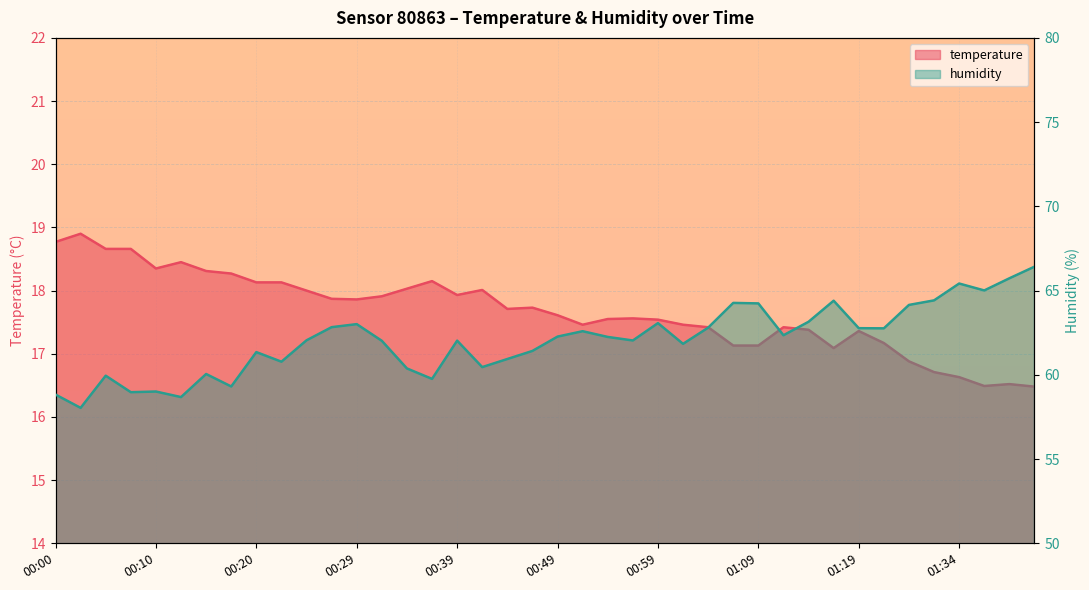

What value does the temperature series have at 01:34?

16.6